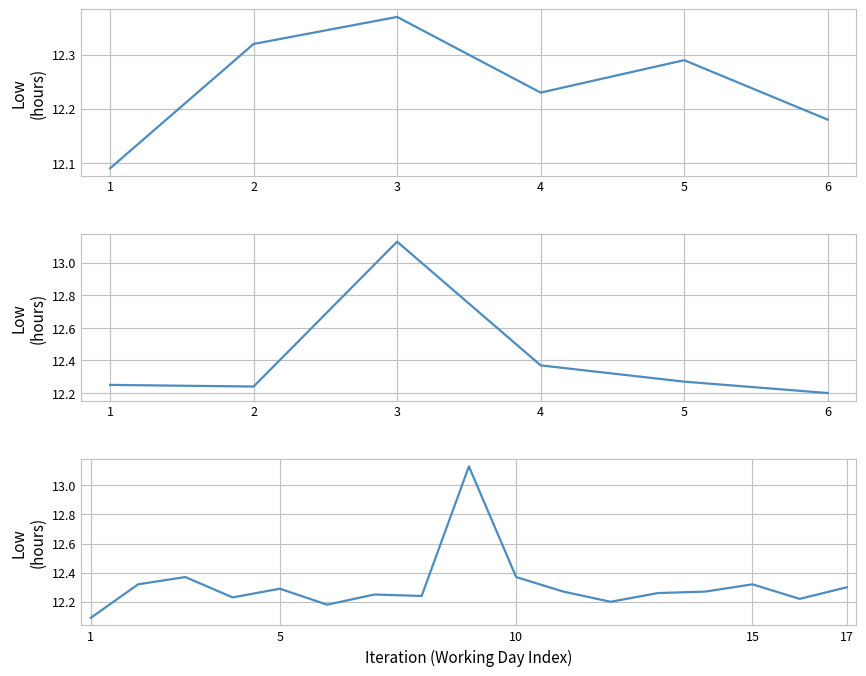

True or false: the data has more than 1 interior local peaks.

True